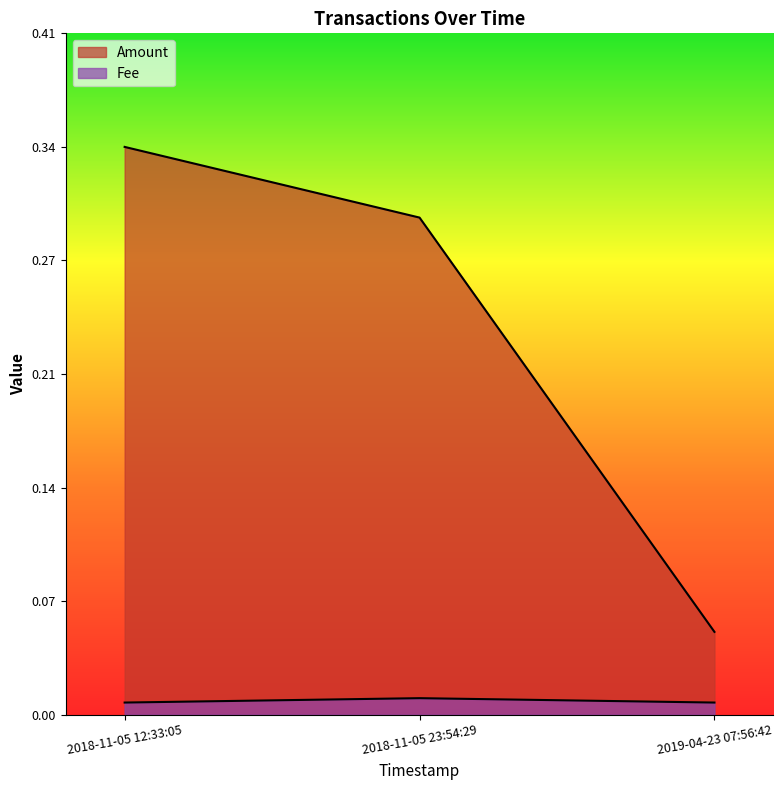

The Amount series shows 0.1 at 2018-11-05 12:33:05. True or false?

False